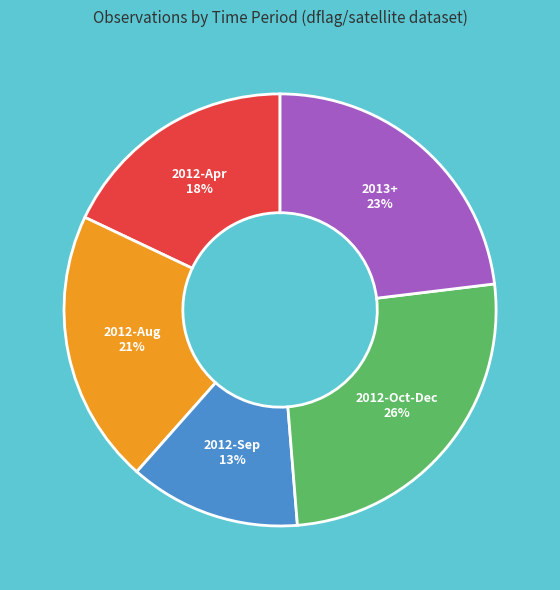

Is there a majority slice in this chart?

No